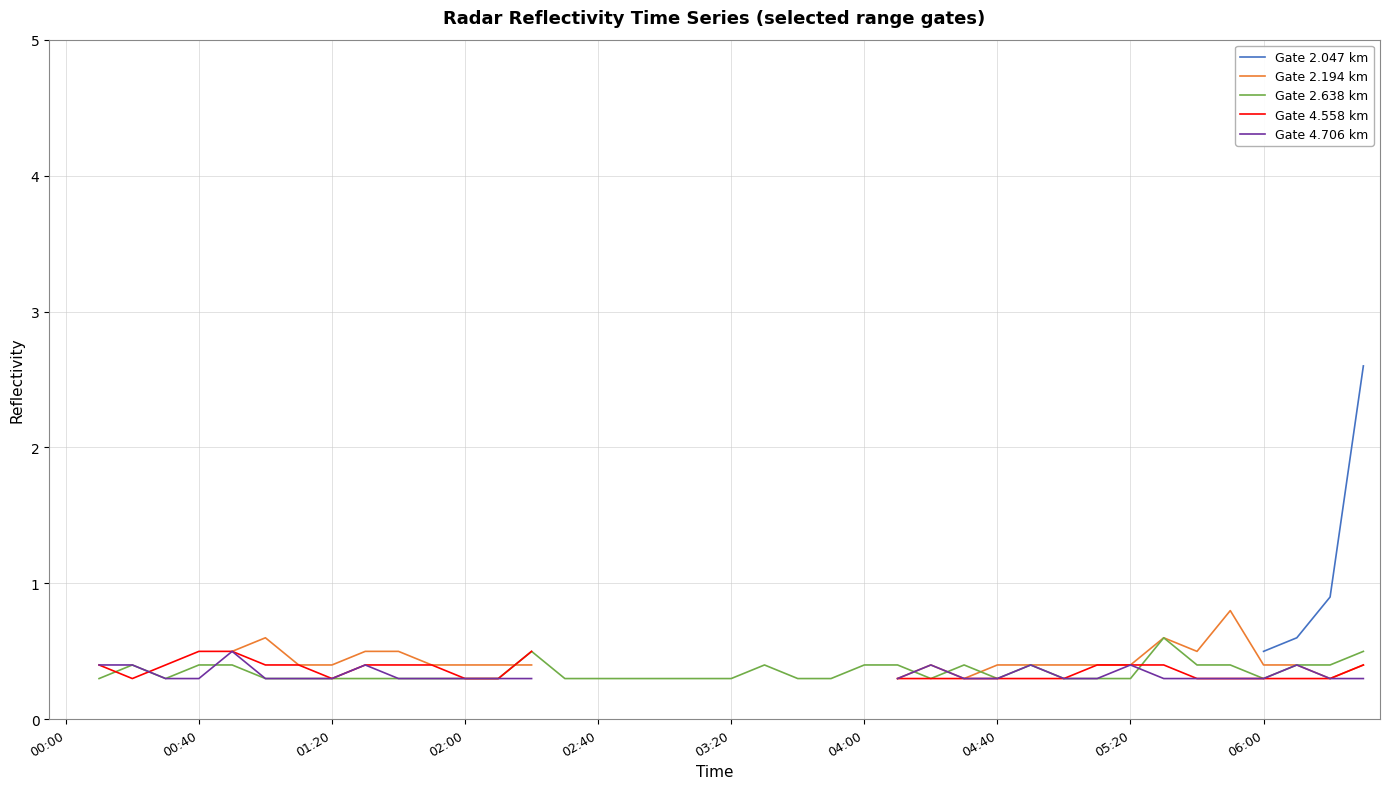

What is the smallest value displayed?

0.3